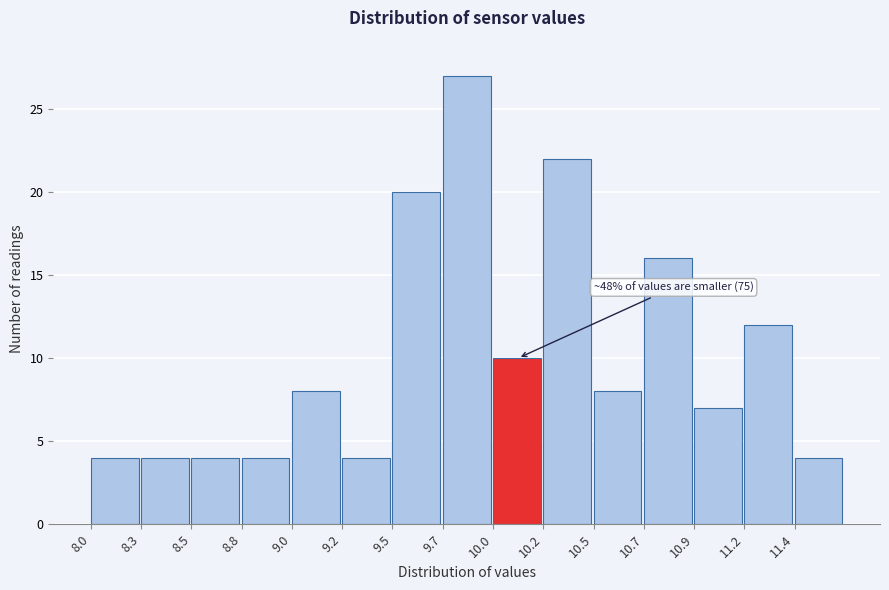

Reading right to left, list all the values displayed in this chart.

4	12	7	16	8	22	10	27	20	4	8	4	4	4	4